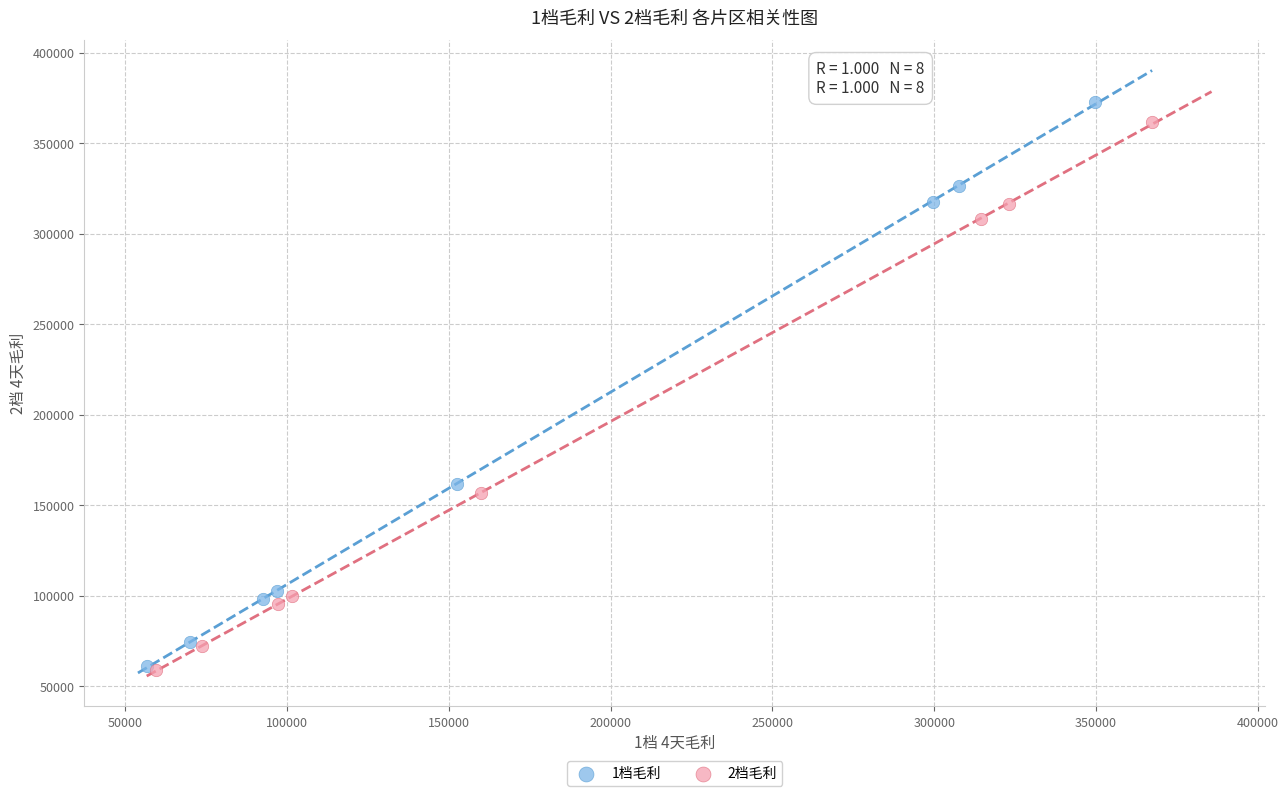

Which series has the widest spread of Y values?

1档毛利